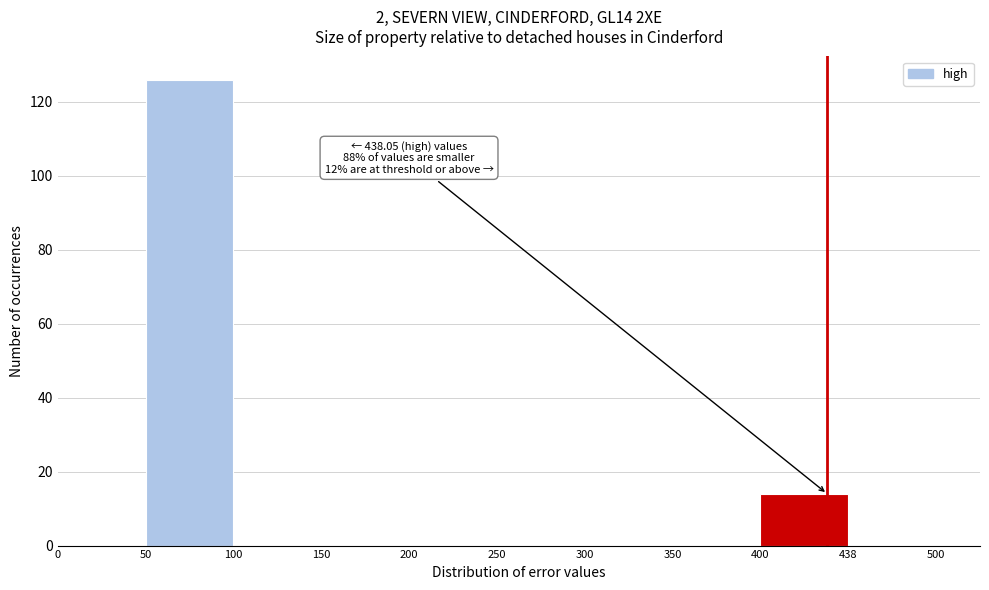

Reading left to right, transcribe all the data shown in this chart.

0=0	50=126	100=0	150=0	200=0	250=0	300=0	350=0	400=14	438=0